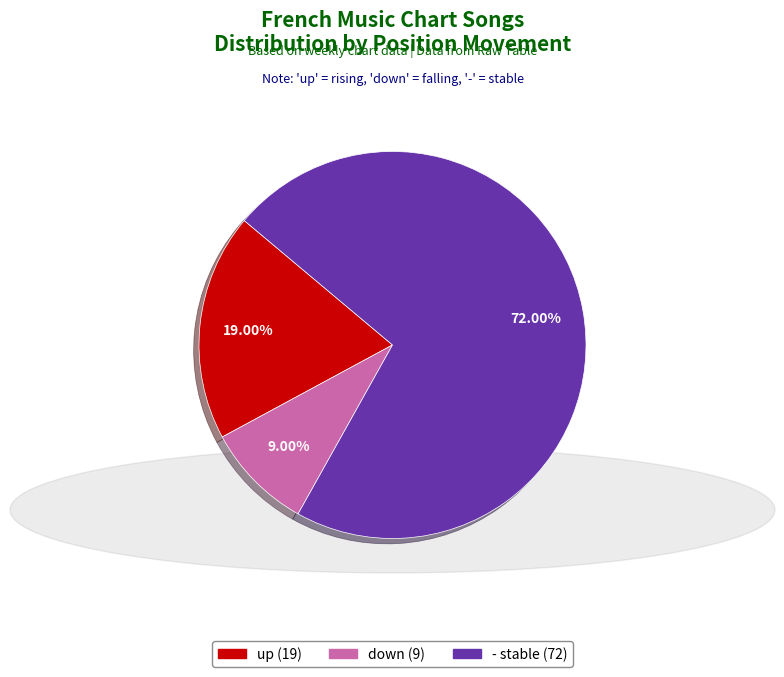

Which slice is the largest?

-